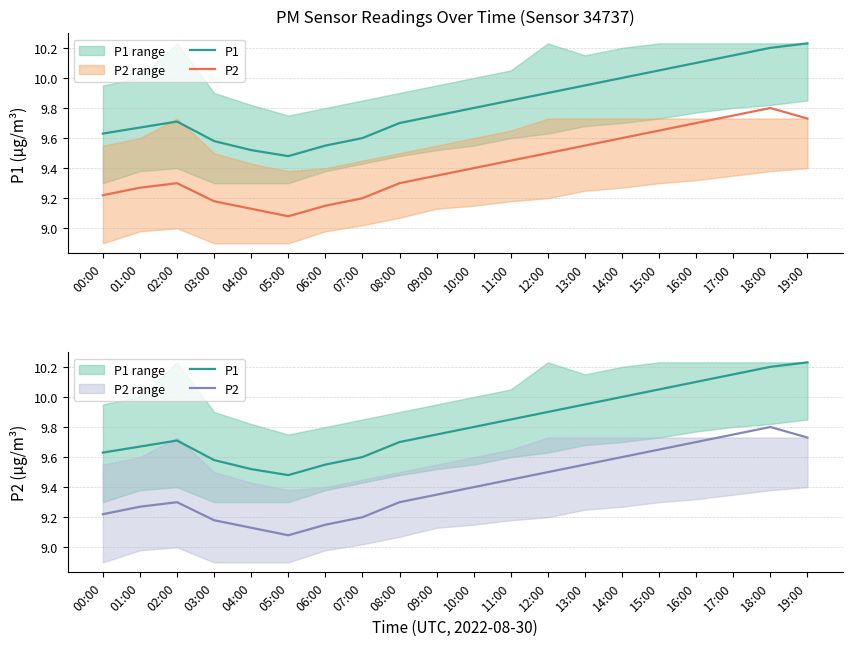

Between 03:00 and 00:00, which is larger?

00:00